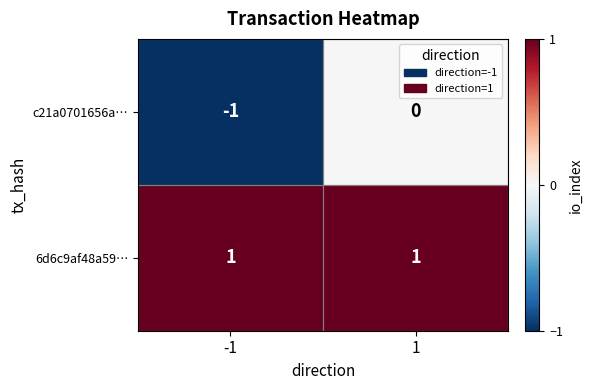

What is the greatest value displayed?

1